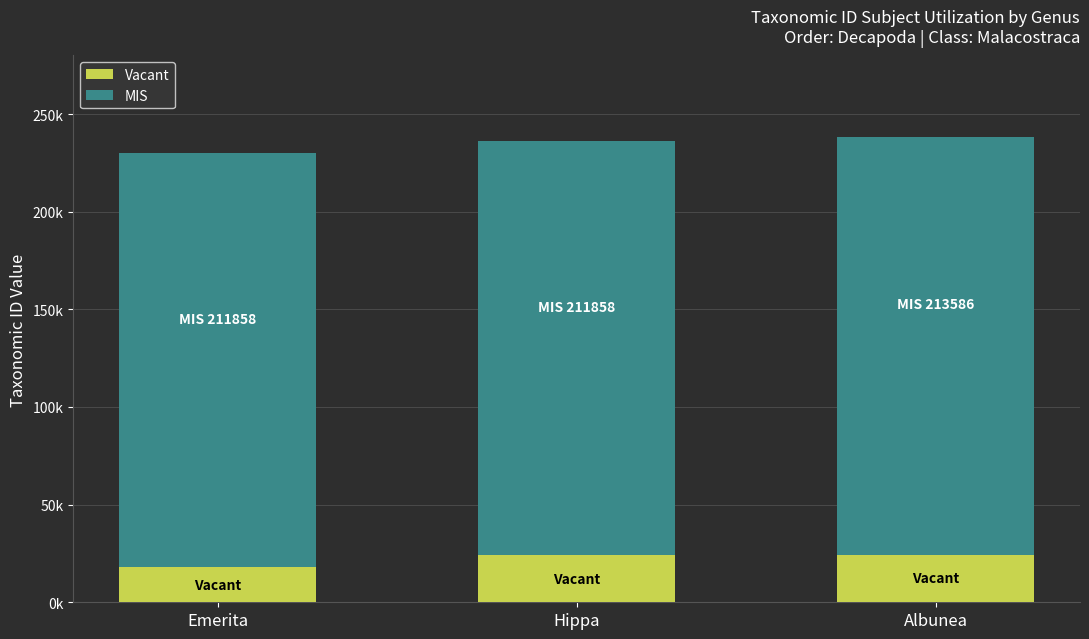

What are all the series names shown in the legend?

Vacant, MIS